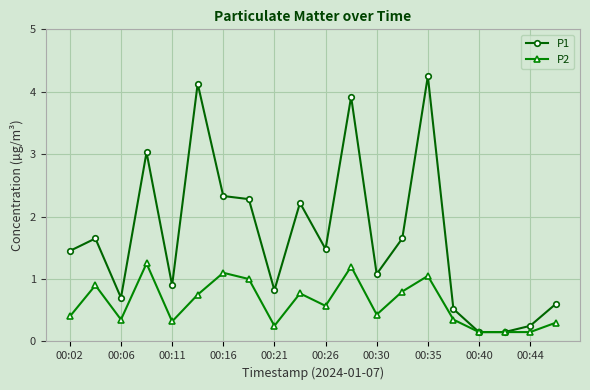

List the series in order of their peak value, highest first.

P1, P2